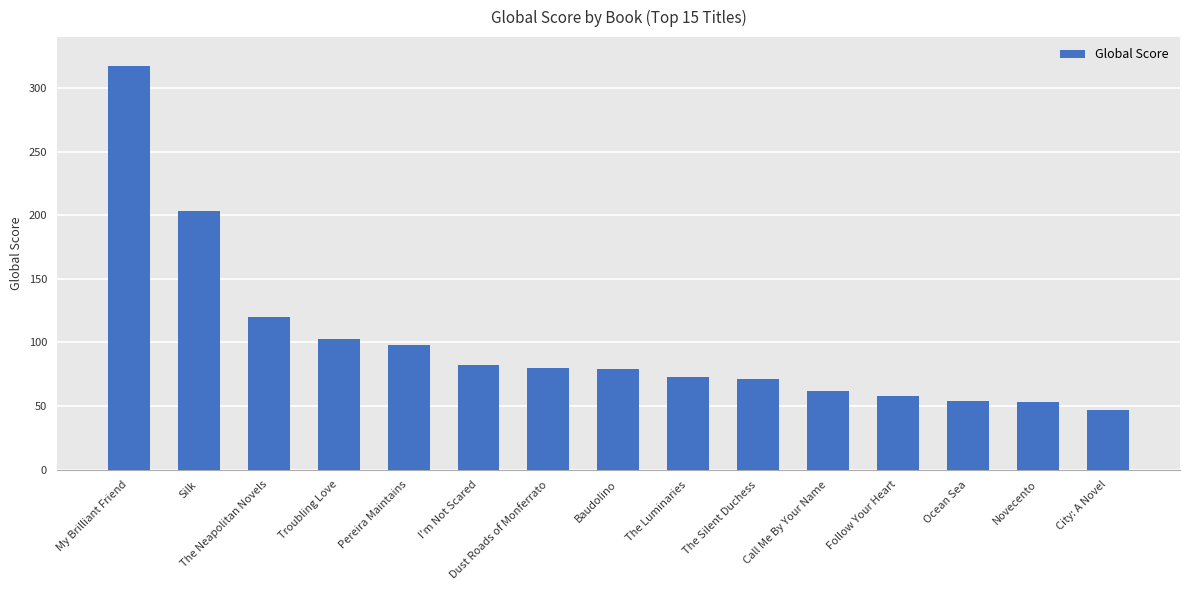

True or false: the data shows 54 at Ocean Sea.

True